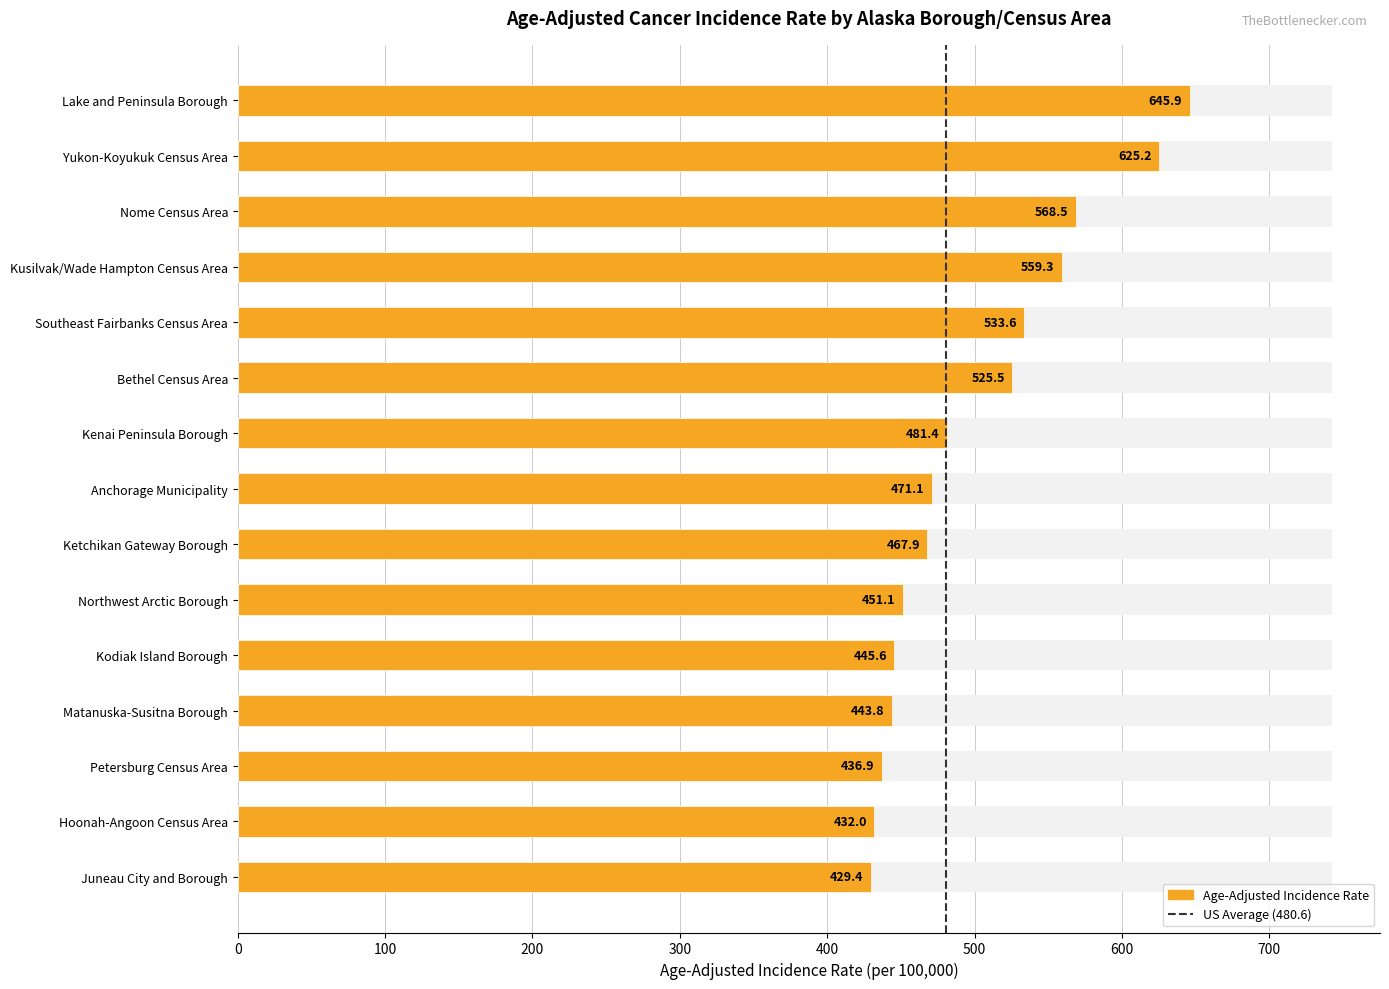

Which category has the lowest value across all series?

Juneau City and Borough